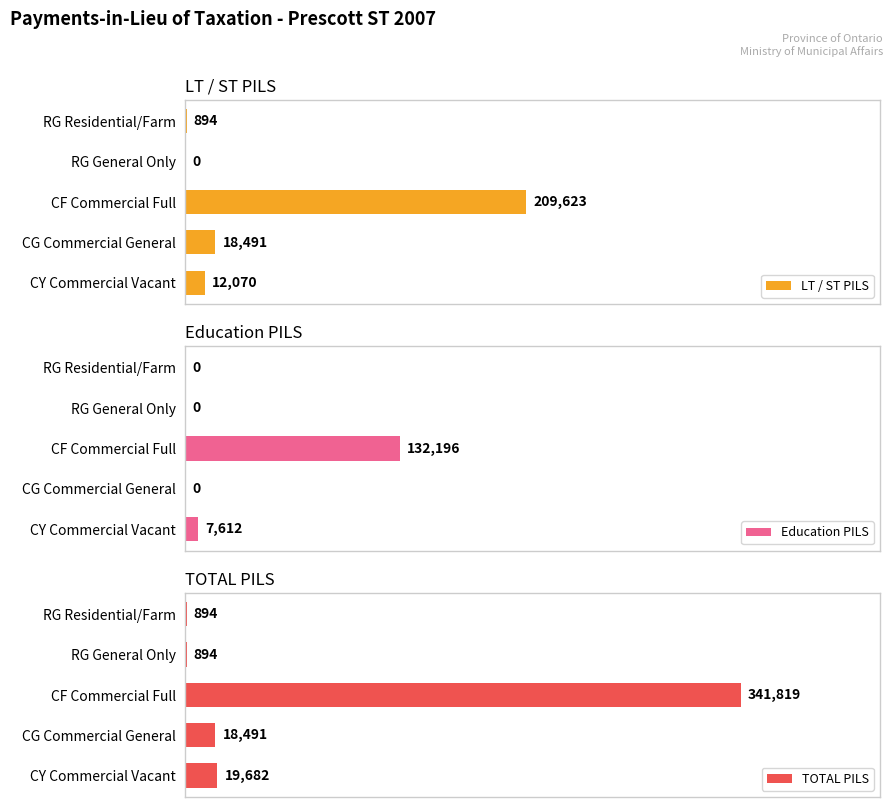

At which label does TOTAL PILS reach its peak?

CF Commercial Full